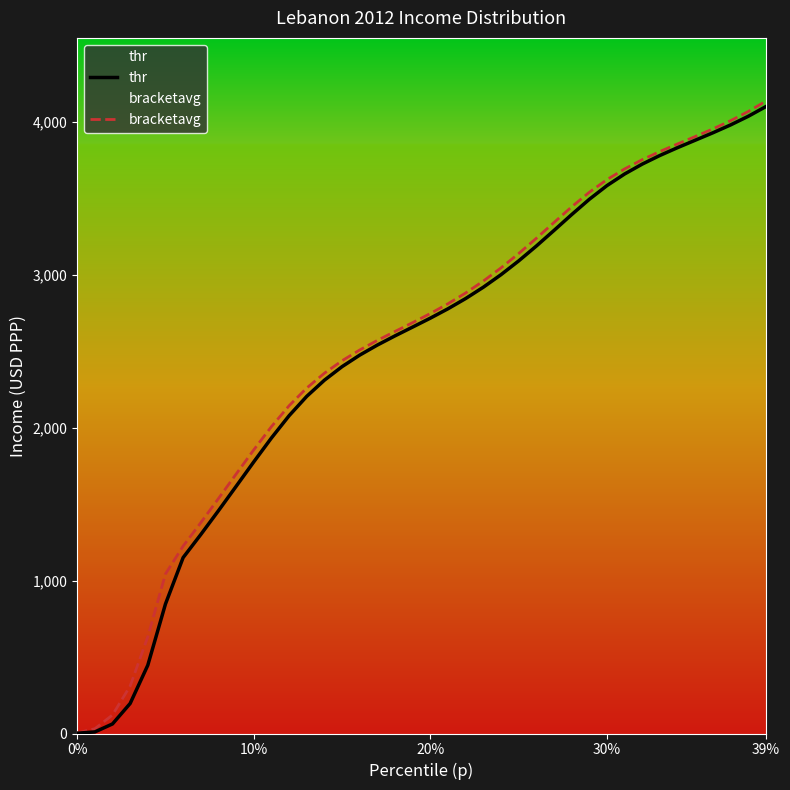

What is the highest value of the bracketavg series?

4133.8